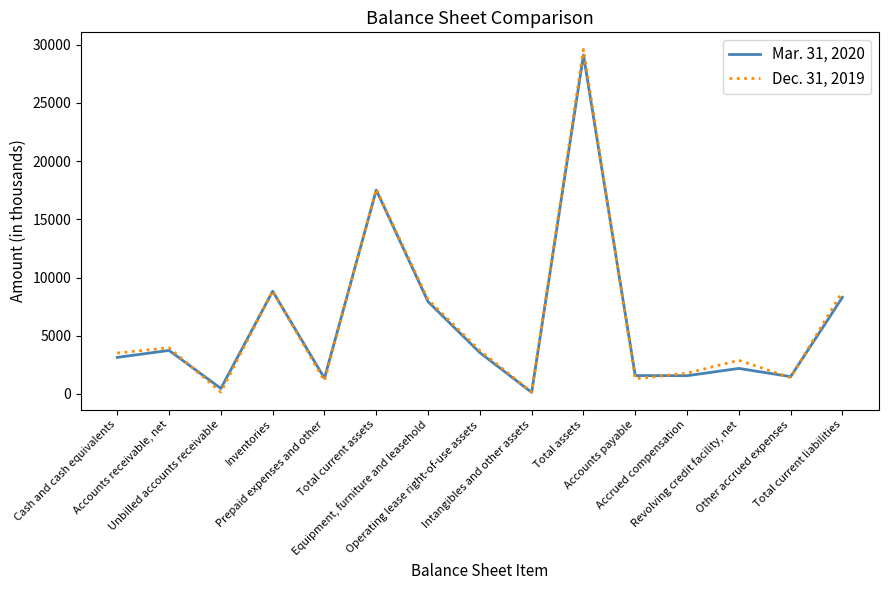

What position from the right is Total current liabilities?

1